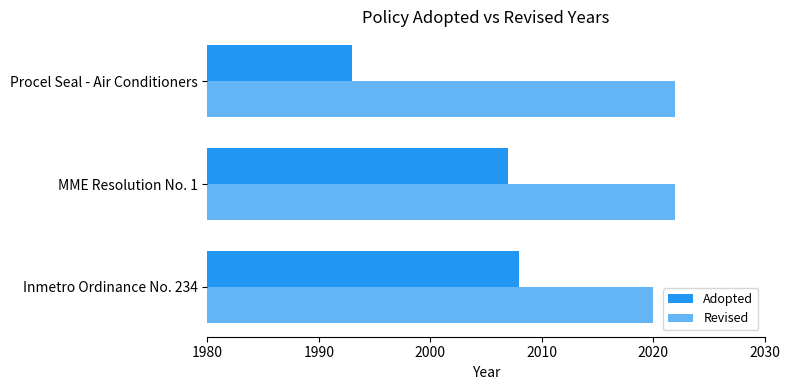

What is the sum of the Adopted values at Procel Seal - Air Conditioners and MME Resolution No. 1?

4000